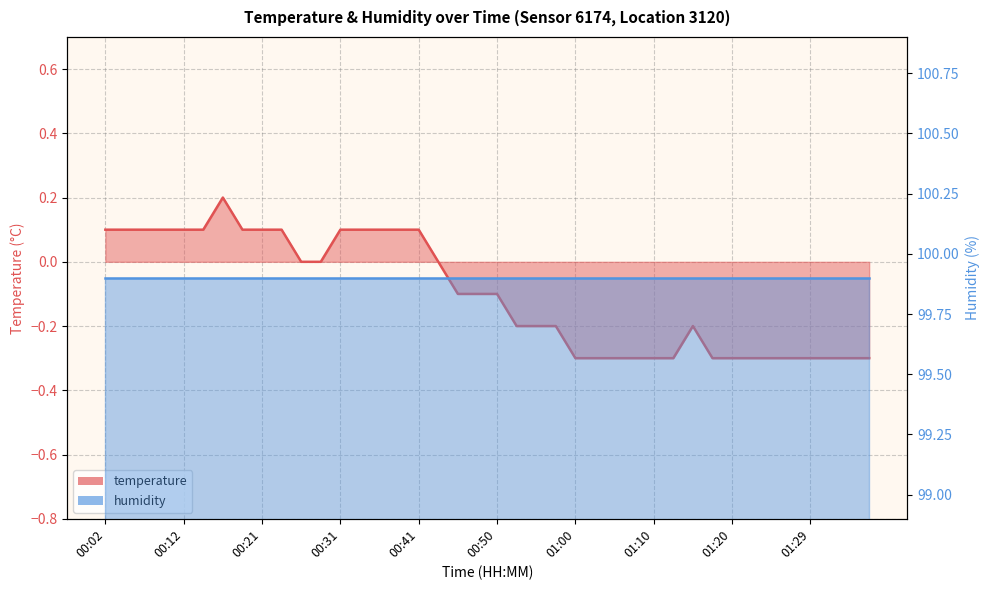

Count the number of values greater than 0.

15